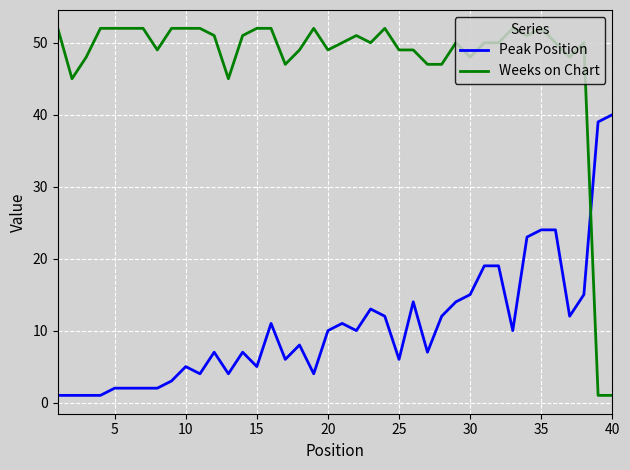

True or false: Weeks on Chart and Peak Position intersect in this chart.

True